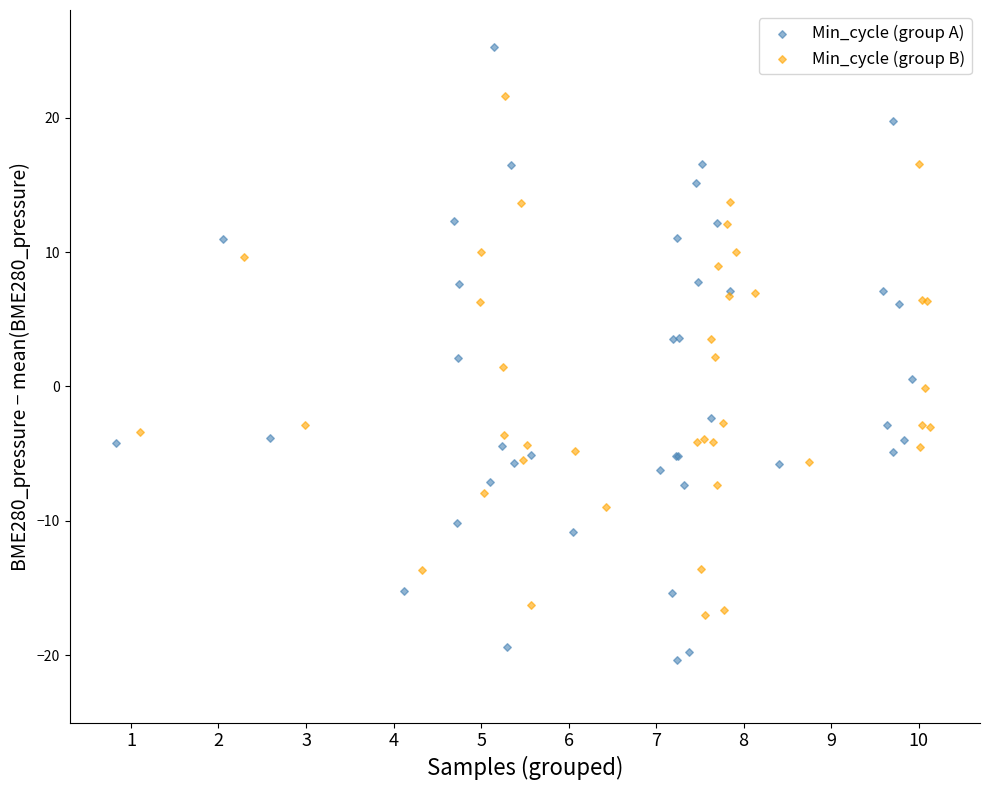

Which series has the widest spread of Y values?

Min_cycle (group A)